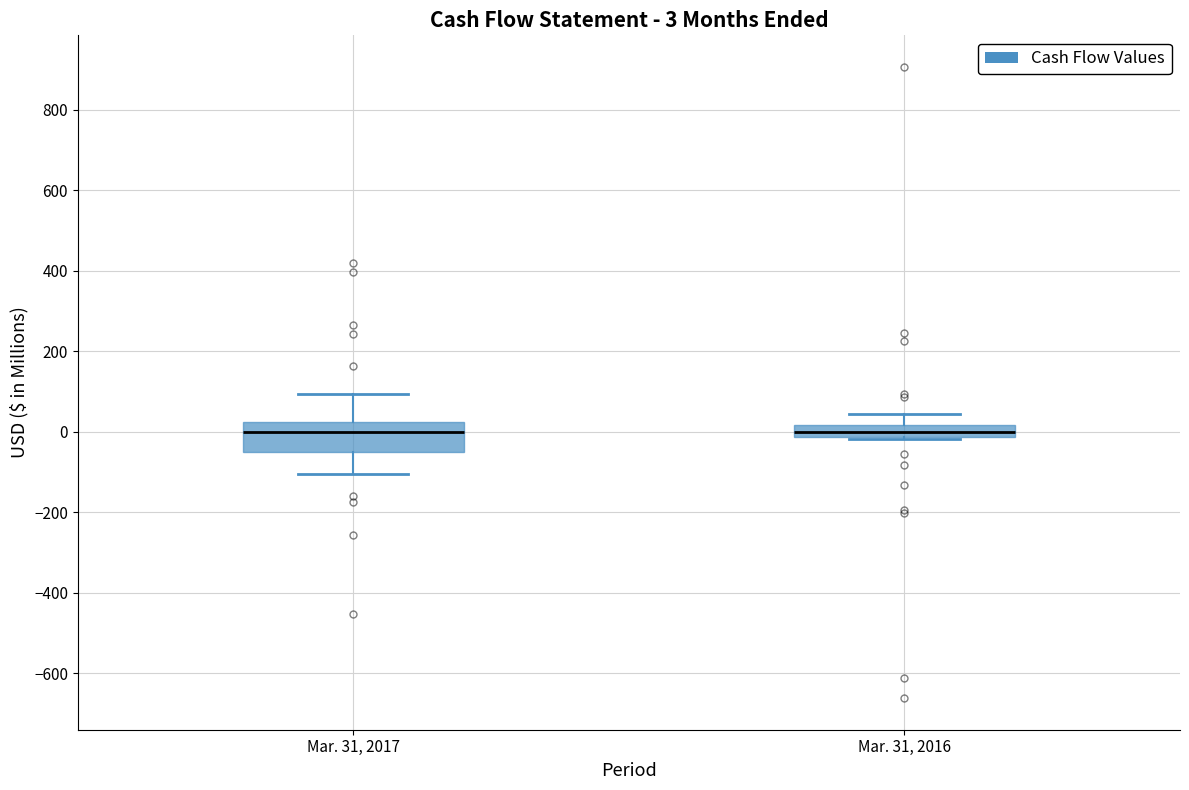

Which box is the tallest, from its lower edge to its upper edge?

Mar. 31, 2017